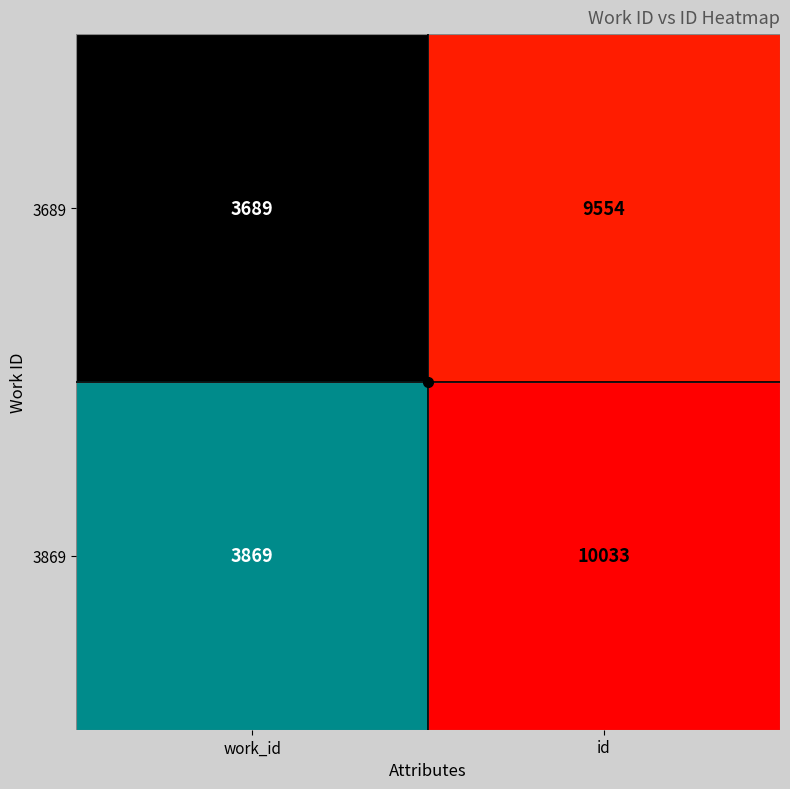

Is it true that 3869 equals 10033 at id?

True